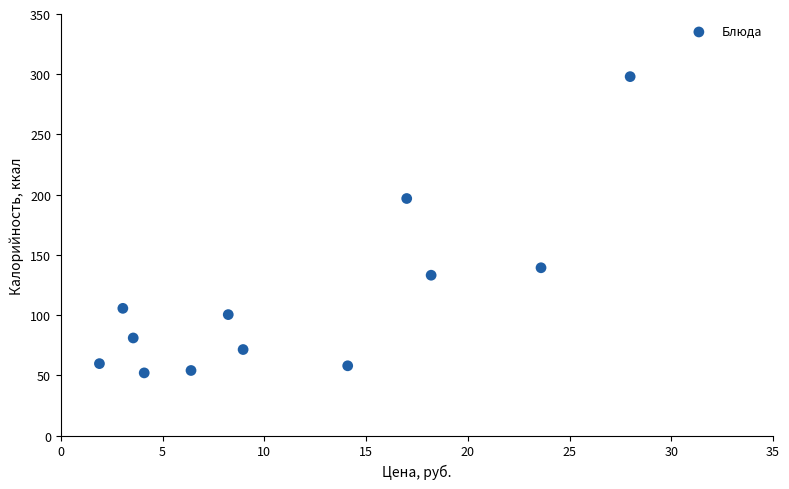

What is the average Y value?

112.4